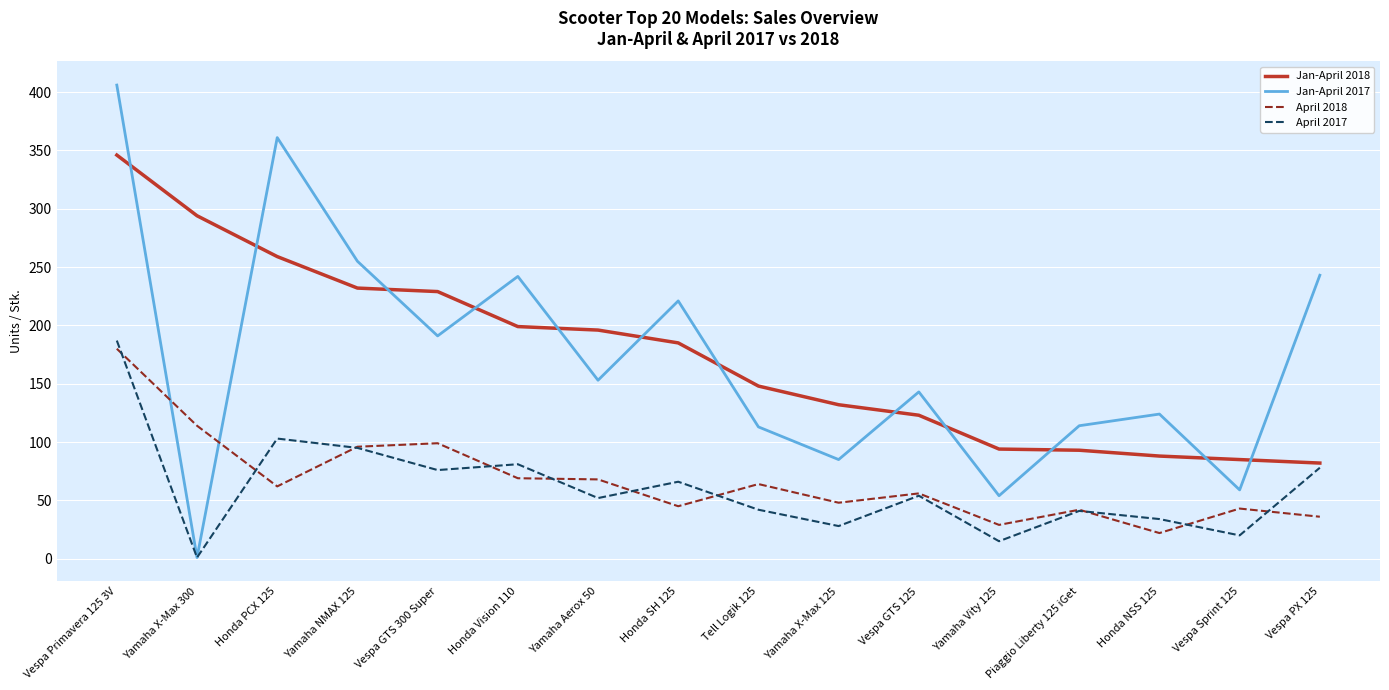

How many lines are shown in the chart?

4